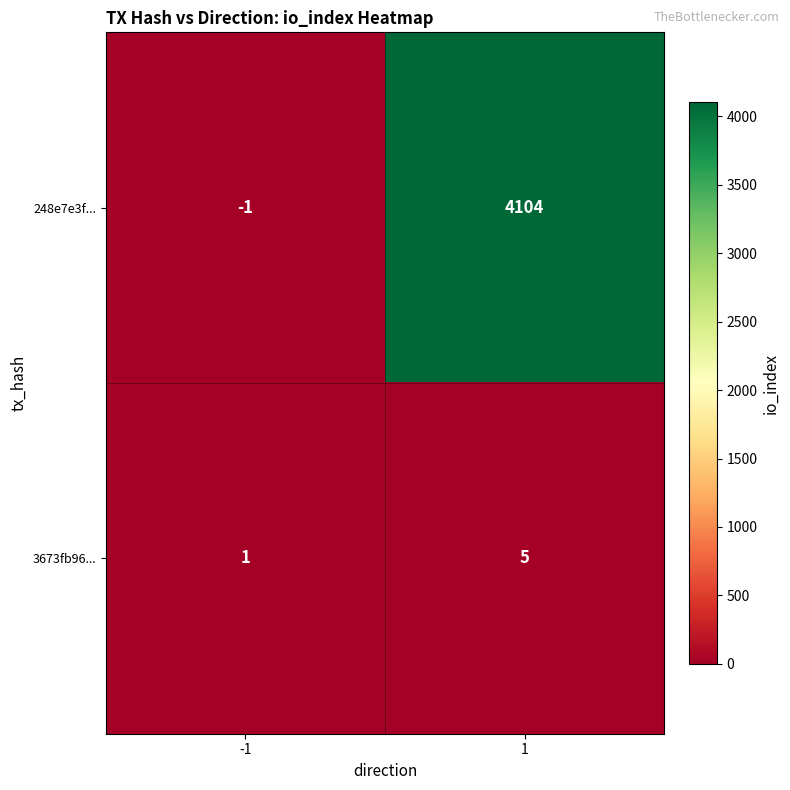

What is the greatest value displayed?

4104